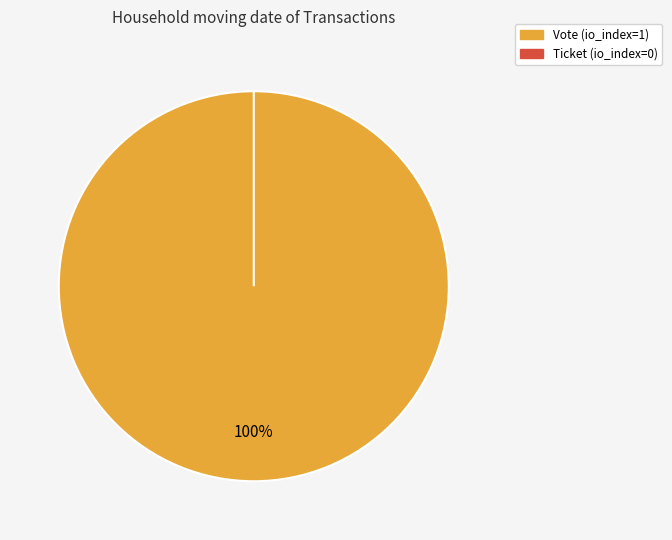

Which has a higher value, Vote or Ticket?

Vote